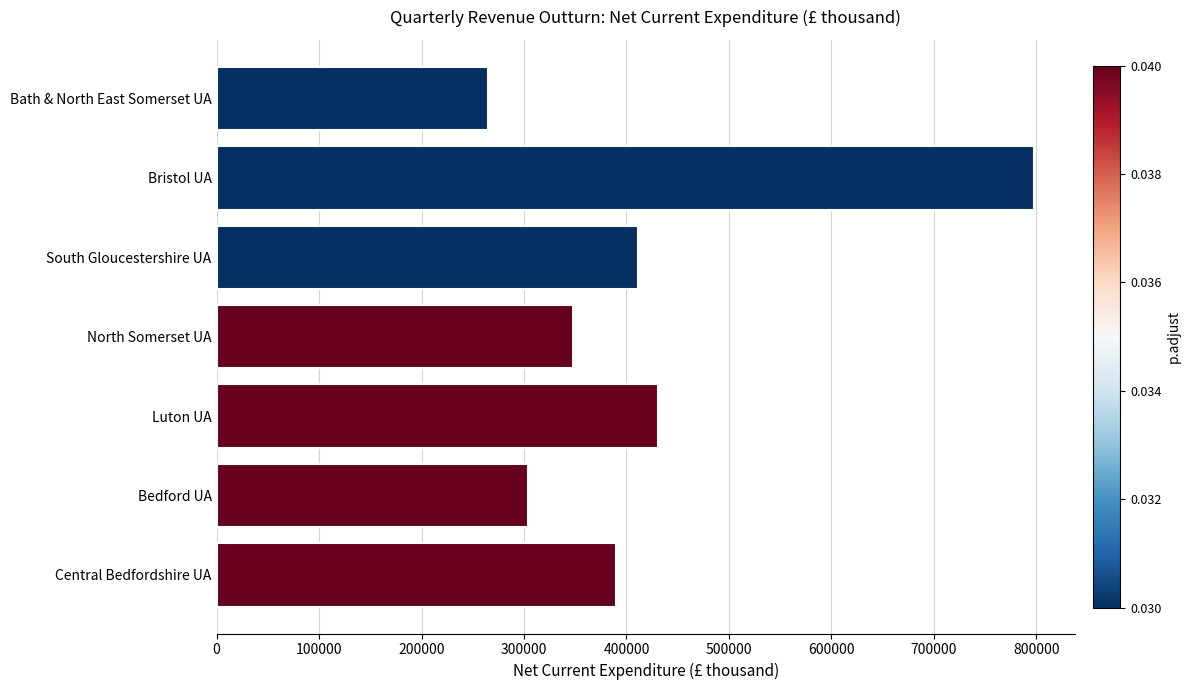

Rank the categories by value from highest to lowest.

Bristol UA, Luton UA, South Gloucestershire UA, Central Bedfordshire UA, North Somerset UA, Bedford UA, Bath & North East Somerset UA